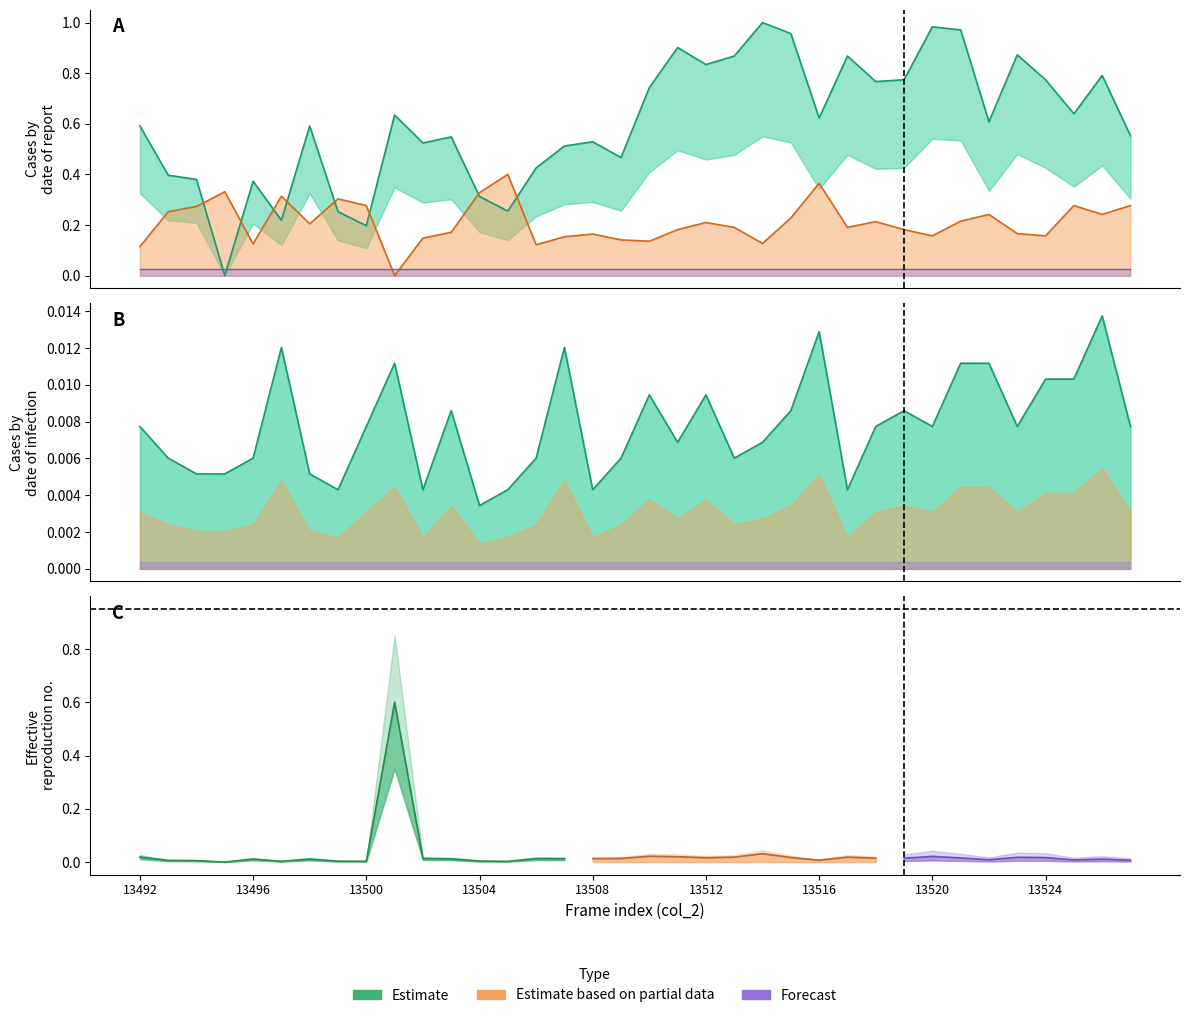

Where is the first local minimum for col_516?

13496